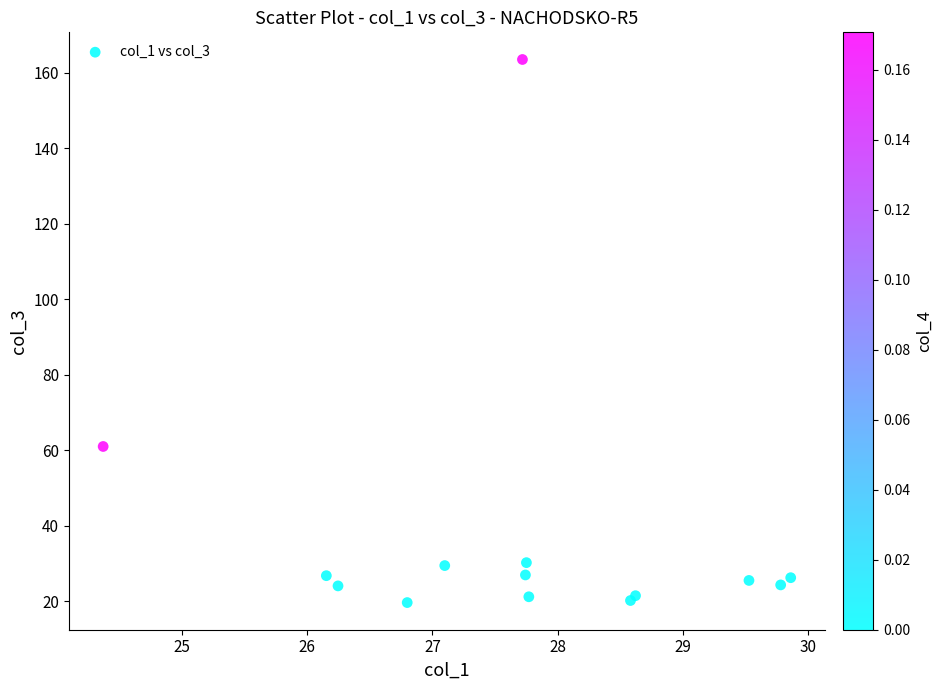

What Y value in the scatter plot is closest to 91?

61.0